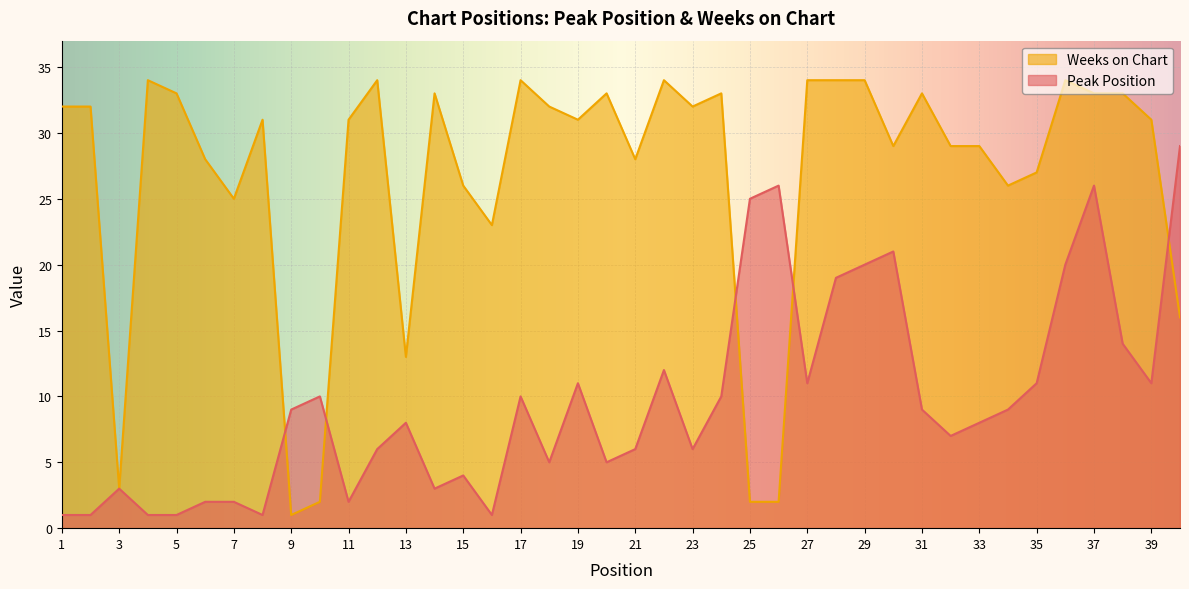

Reading left to right, what are all the values shown in this chart?

Peak Position: 1	1	3	1	1	2	2	1	9	10	2	6	8	3	4	1	10	5	11	5	6	12	6	10	25	26	11	19	20	21	9	7	8	9	11	20	26	14	11	29
Weeks on Chart: 32	32	3	34	33	28	25	31	1	2	31	34	13	33	26	23	34	32	31	33	28	34	32	33	2	2	34	34	34	29	33	29	29	26	27	34	33	33	31	16